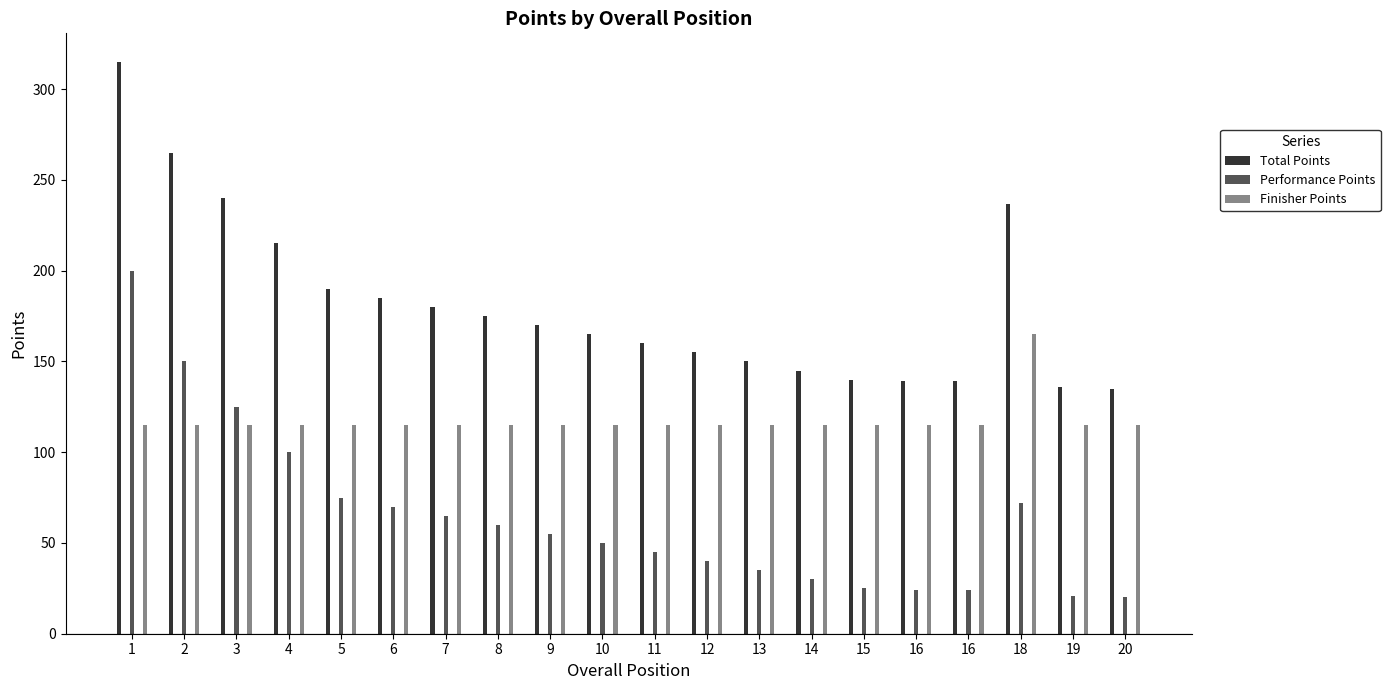

Is it true that Total Points equals 160 at 11?

True